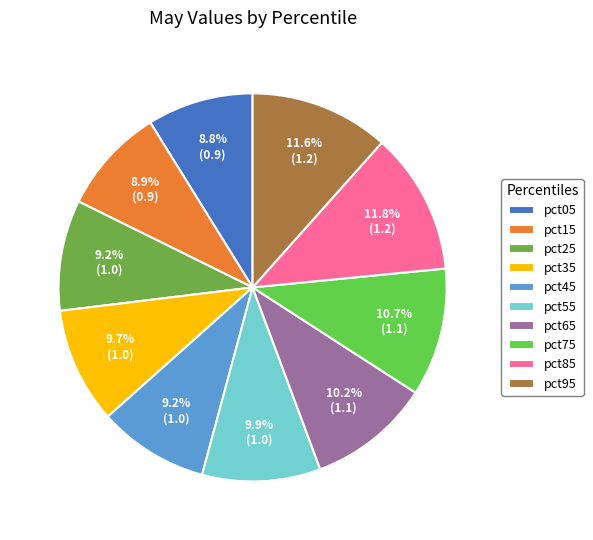

How many slices are in this pie chart?

10